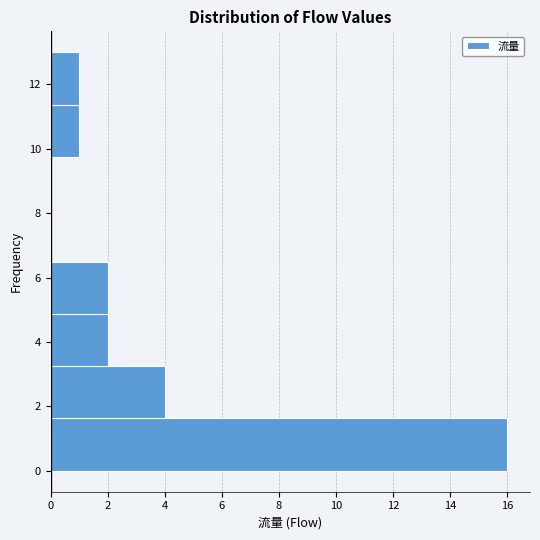

Reading bottom to top, list every bar in this chart as the range it spans on the y-axis followed by its length. Neither the bar edges nor the lengths are printed on the chart, so give them approximately, as read against the axes.

0.0 to 1.6: 16
1.6 to 3.2: 4
3.2 to 4.8: 2
4.8 to 6.6: 2
6.6 to 8.2: 0
8.2 to 9.8: 0
9.8 to 11.4: 1
11.4 to 13.0: 1